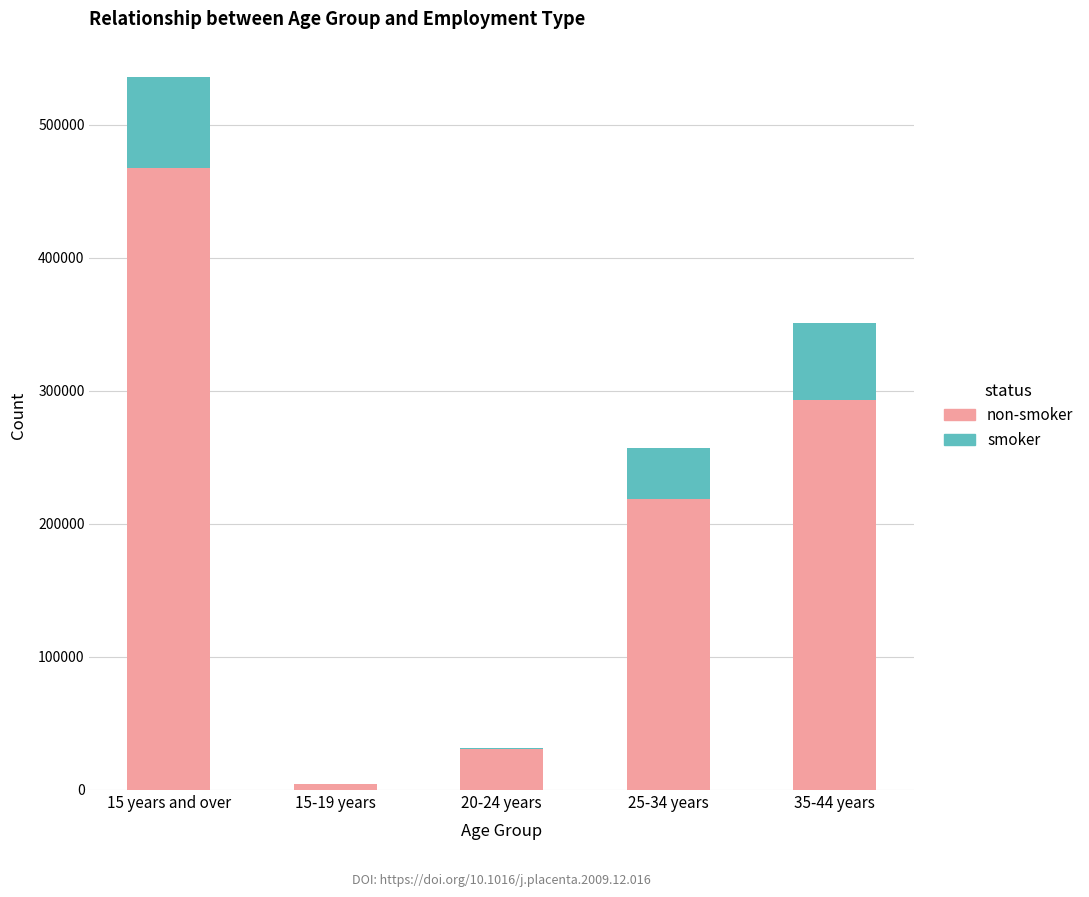

At which category is the sum across all series the highest?

15 years and over